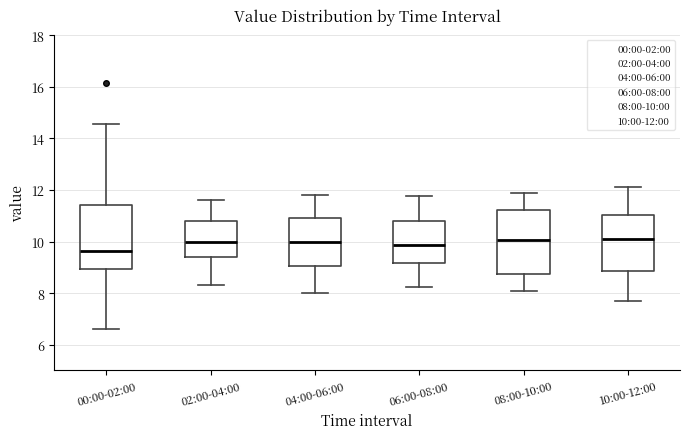

Where does the lower whisker of the box for 06:00-08:00 end on the y-axis? The values are not printed on the chart, so give them approximately, as read against the axis.

8.2